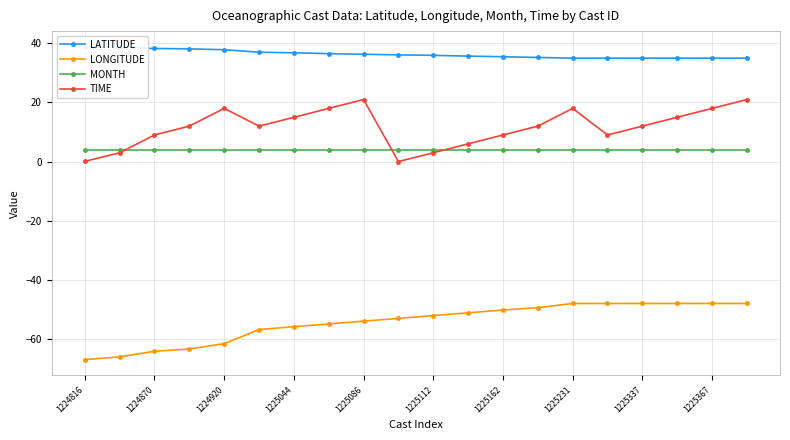

The value of MONTH at 1225367 is 4.0. True or false?

True